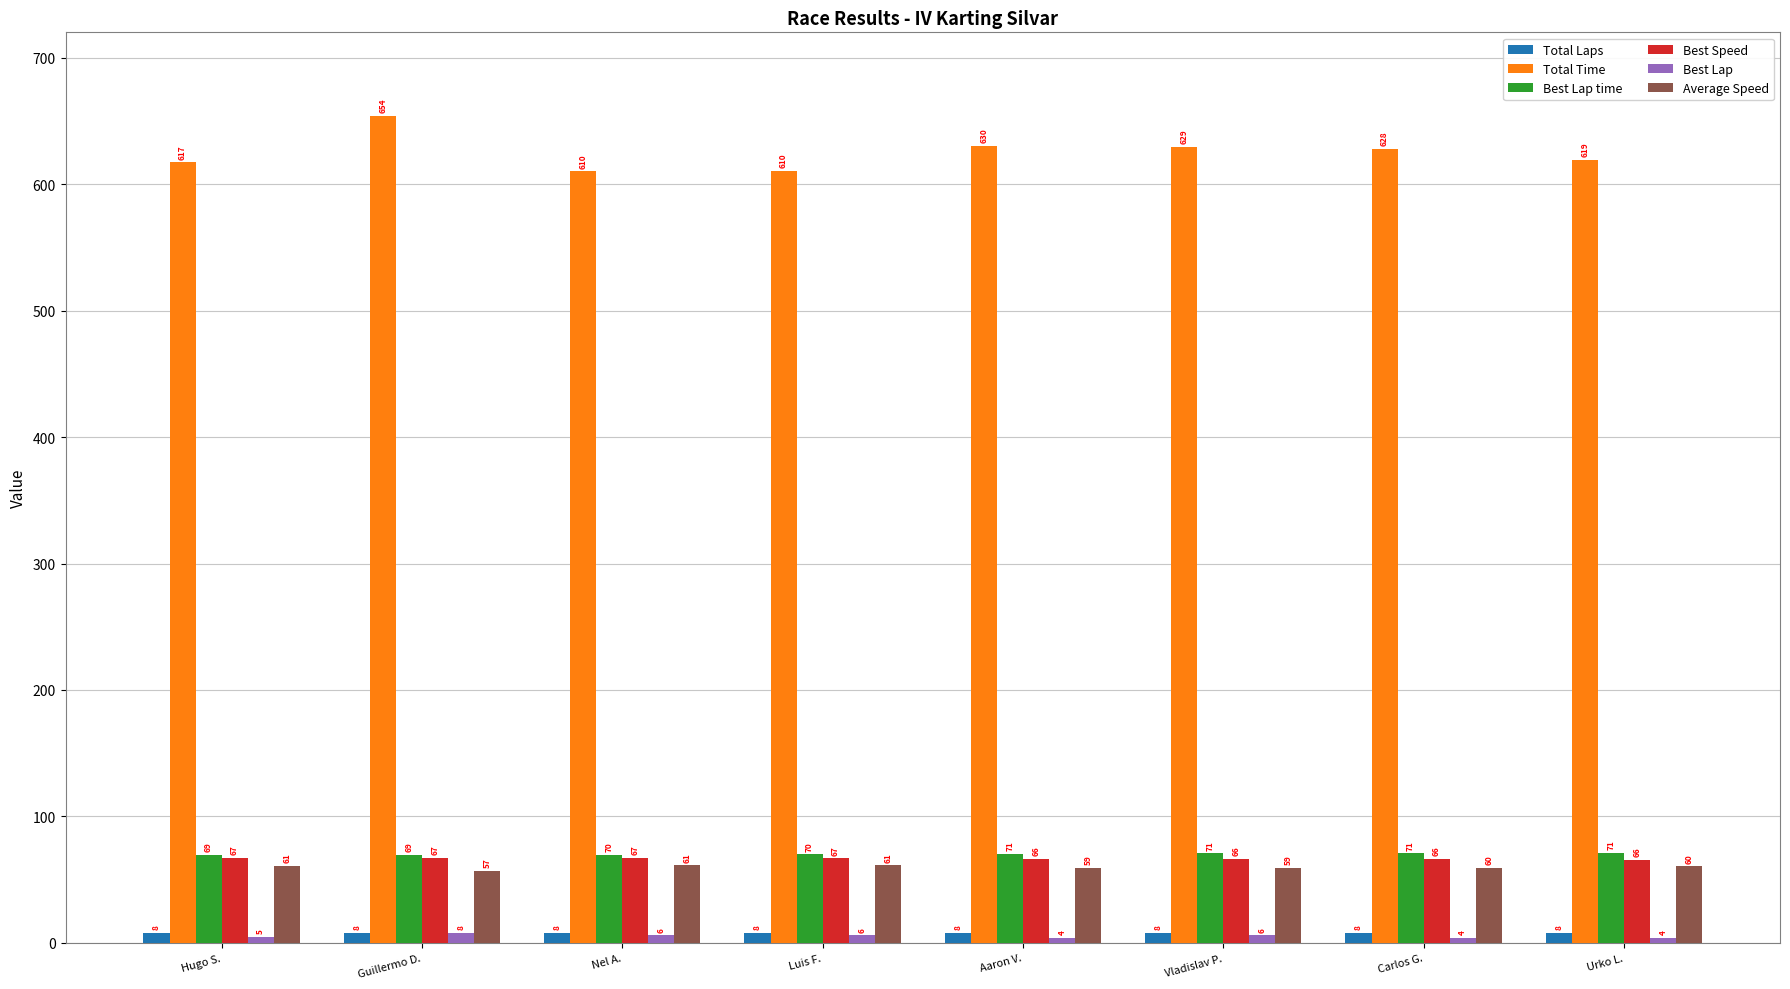

Is the value of Best Speed at Luis F. greater than the value of Best Lap time at Urko L.?

No